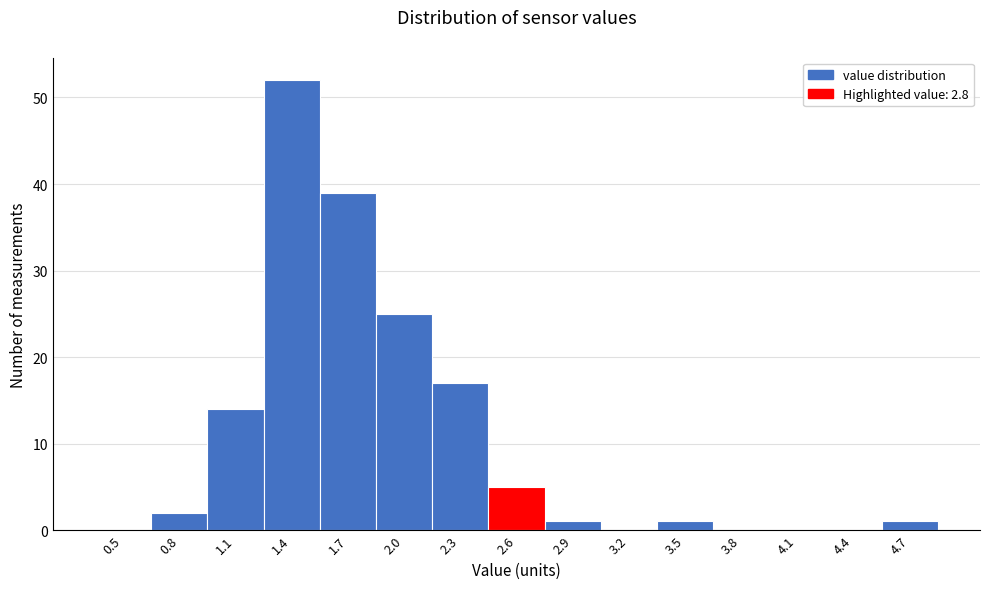

Reading right to left, list all the values displayed in this chart.

4.7=1	4.4=0	4.1=0	3.8=0	3.5=1	3.2=0	2.9=1	2.6=5	2.3=17	2.0=25	1.7=39	1.4=52	1.1=14	0.8=2	0.5=0